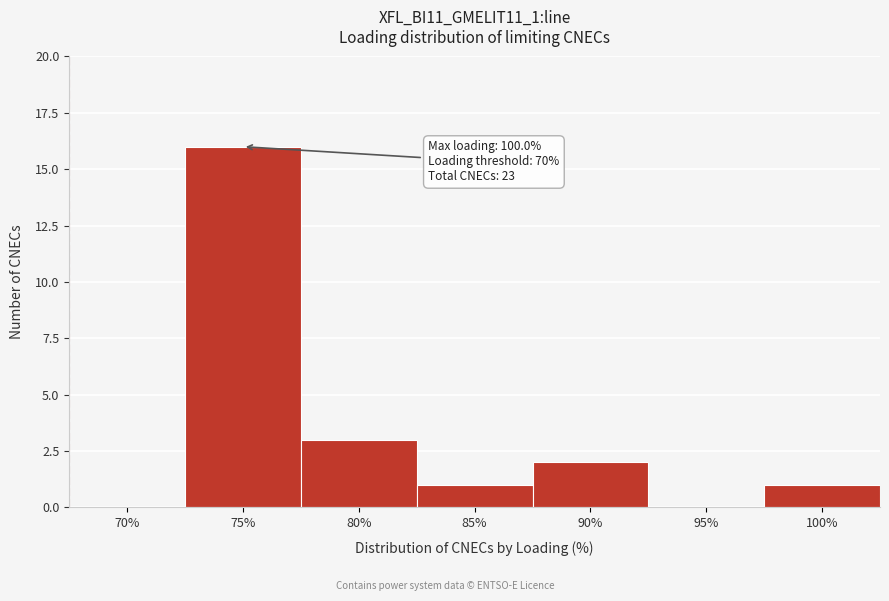

Reading left to right, extract all data points from this chart.

70%=0	75%=16	80%=3	85%=1	90%=2	95%=0	100%=1